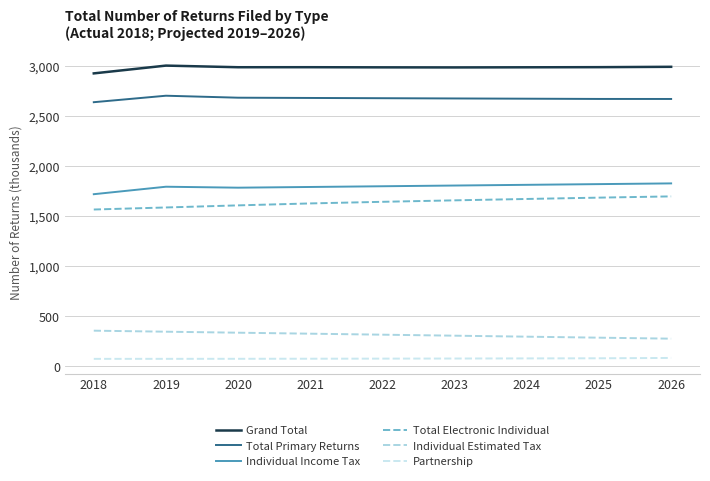

What is the minimum value for Individual Income Tax?

1717.6